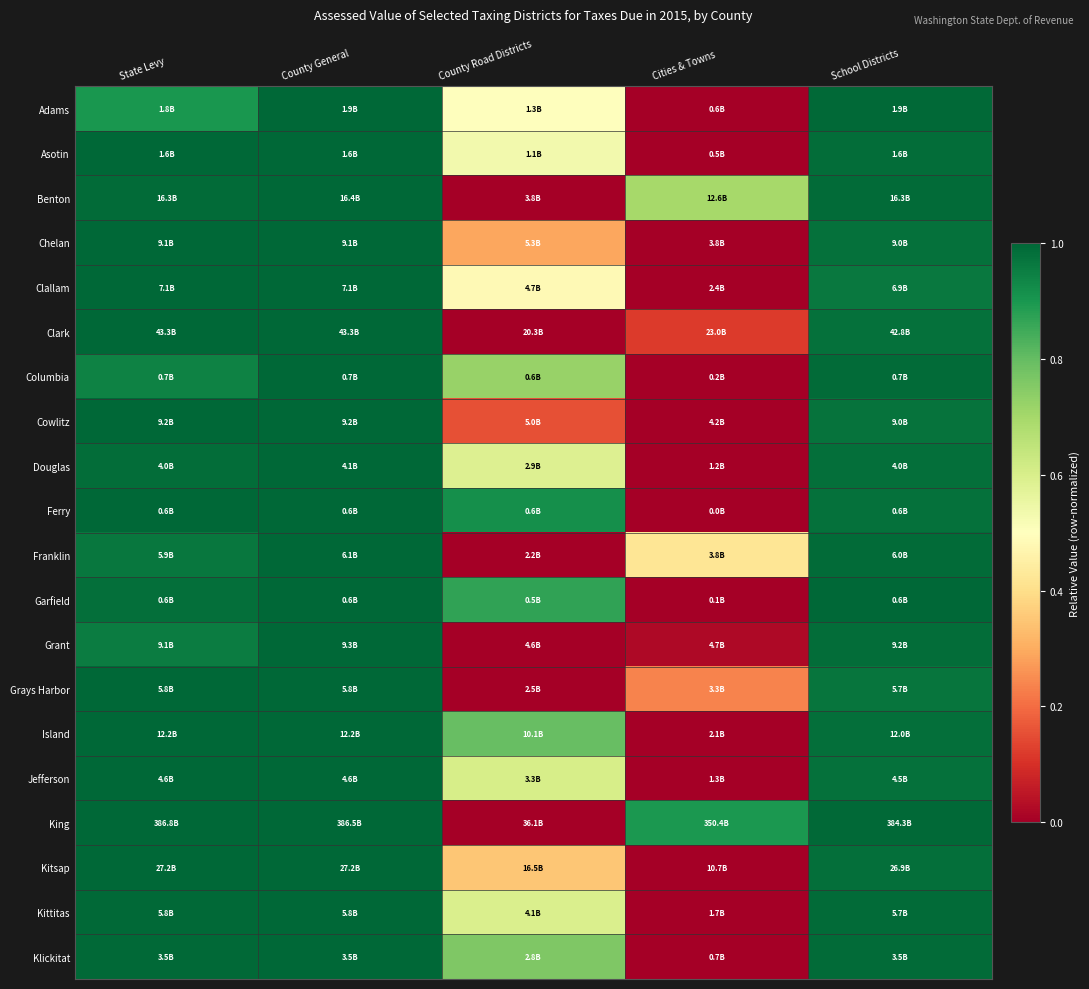

Count the number of categories in the chart.

5